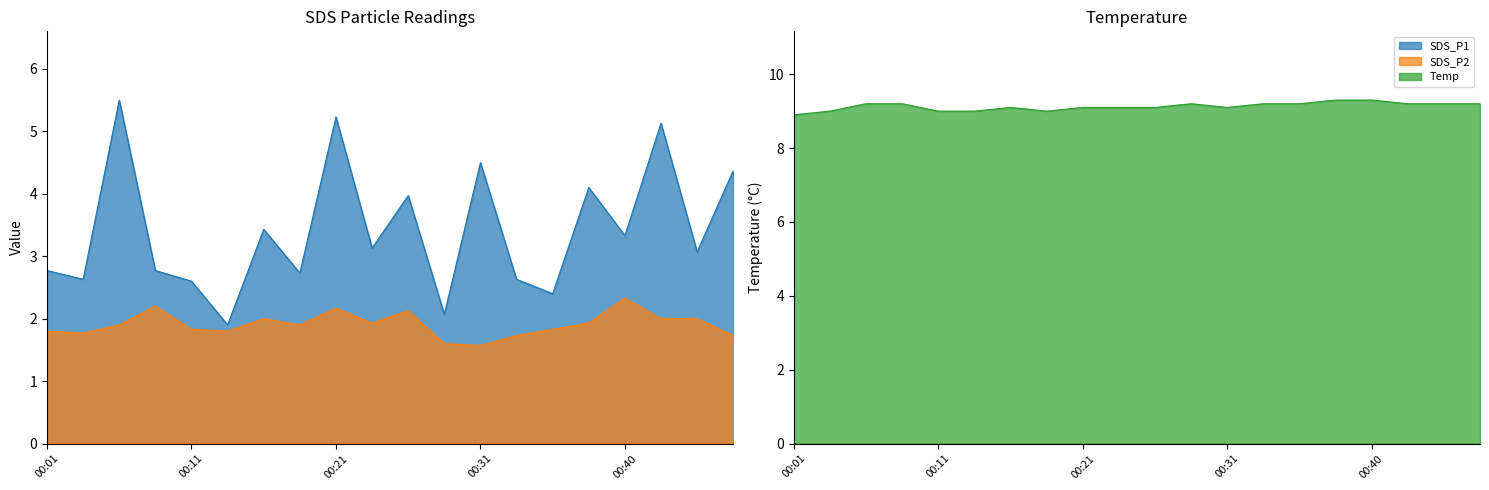

At how many categories does at least one series exceed 5?

20